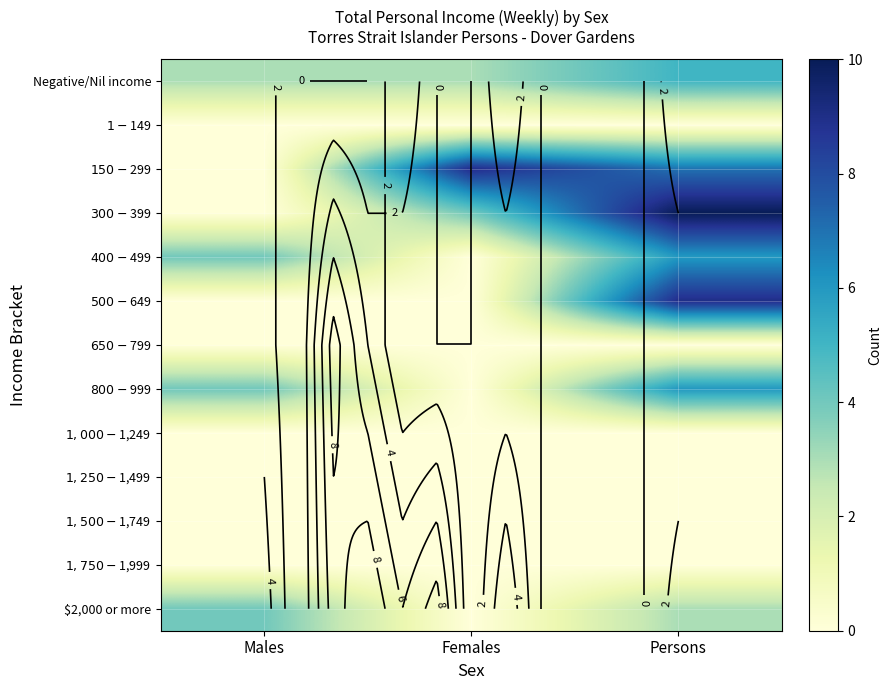

Is the value of $400-$499 at Females greater than the value of $800-$999 at Females?

No